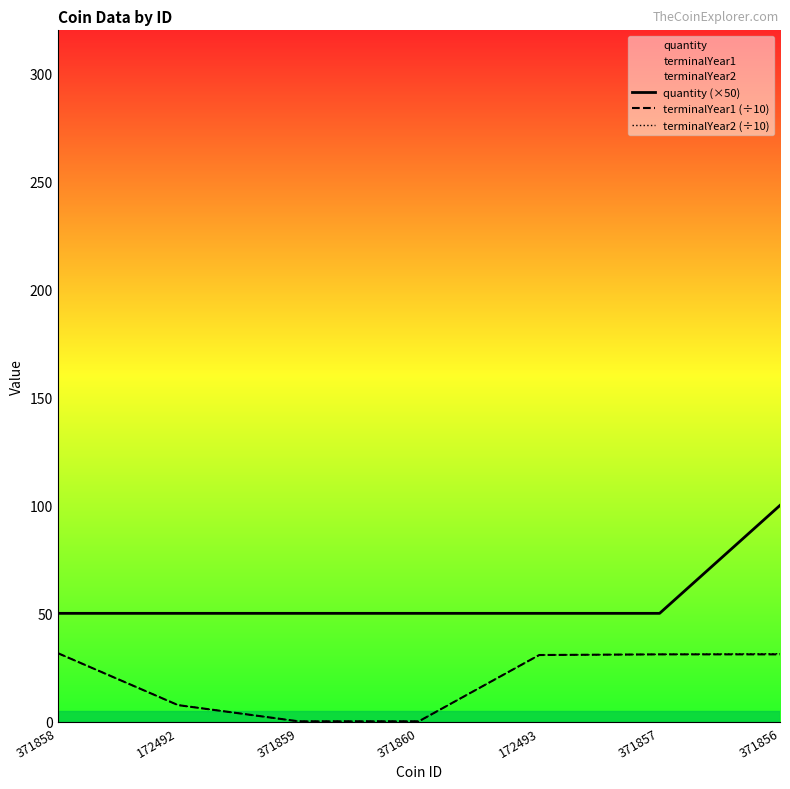

How many data points in terminalYear1 (÷10) are above 30?

4